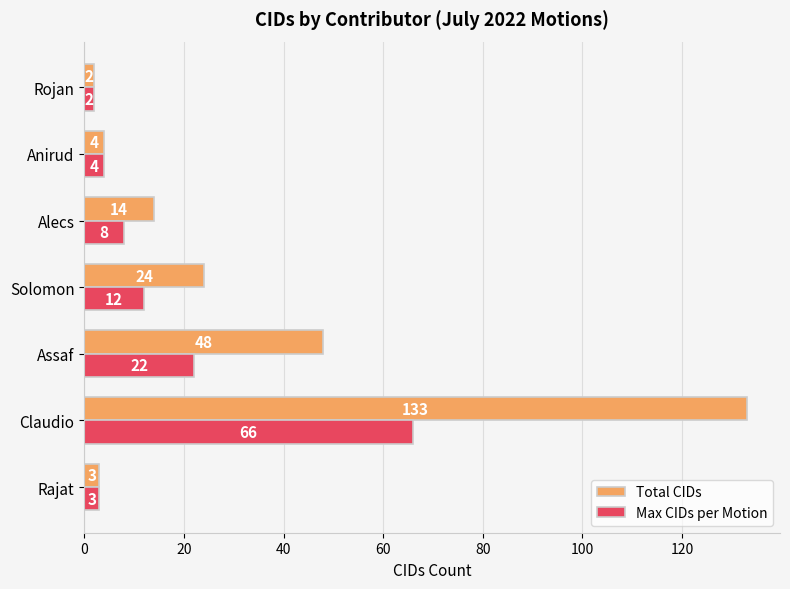

Which category has the highest value in the Max CIDs per Motion series?

Claudio